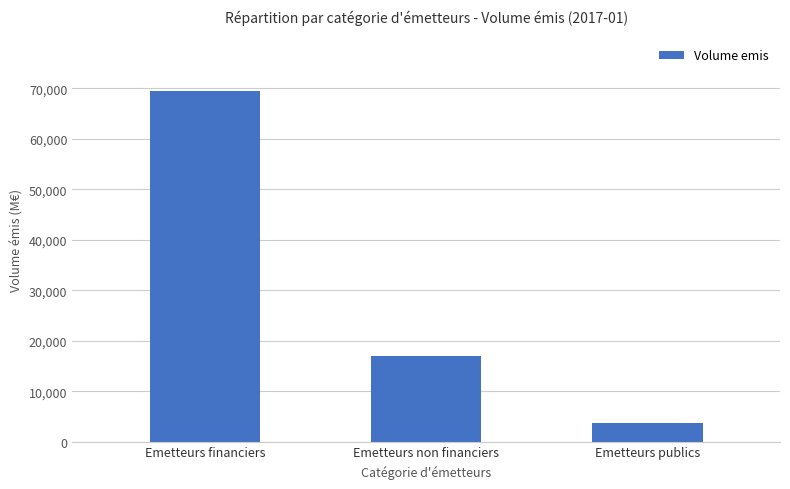

How many bars are there in total?

3